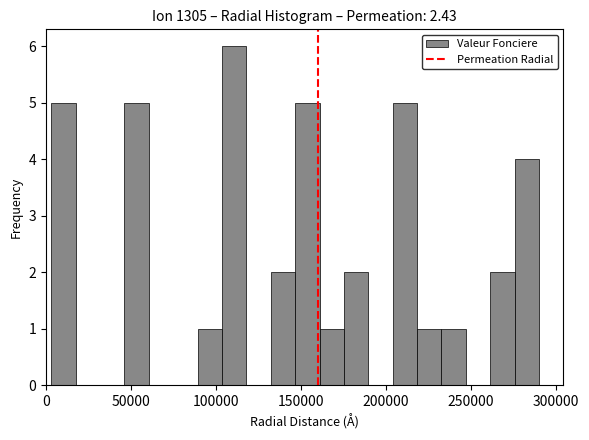

Around what value on the x-axis is the tallest bar? Give the approximate position of its centre, as read against the axis.

110000